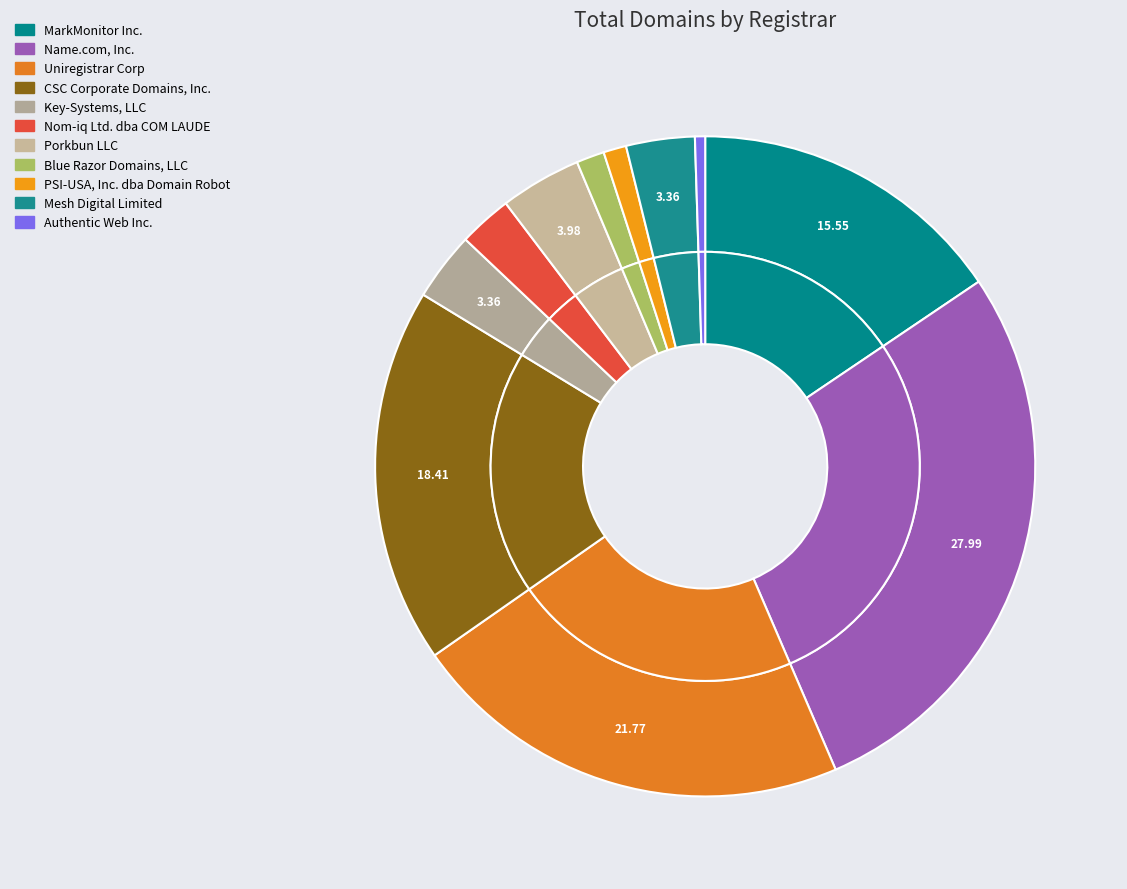

Does Key-Systems, LLC represent more than half of the total?

No